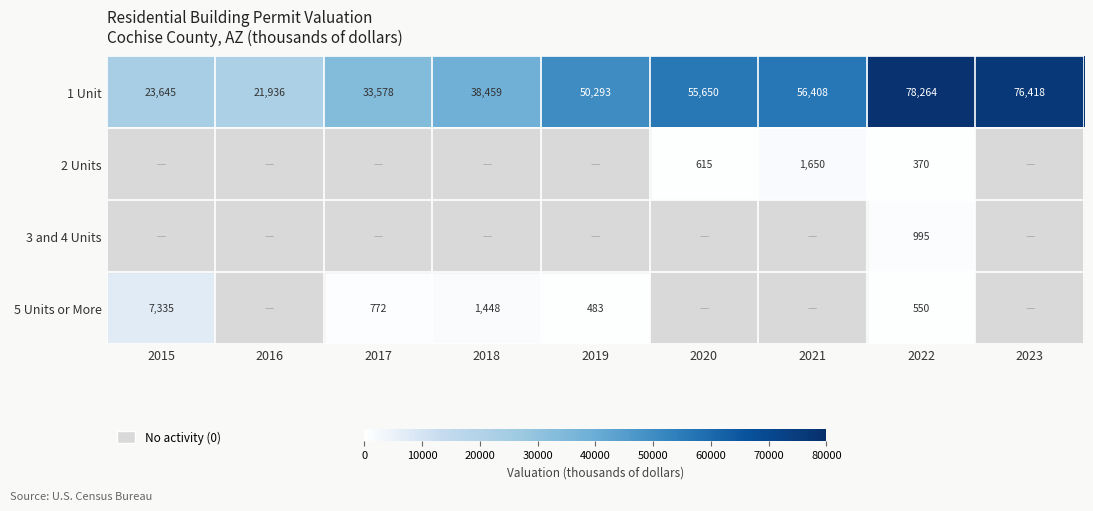

What is the difference between the 5 Units or More values at 2019 and 2022?

67